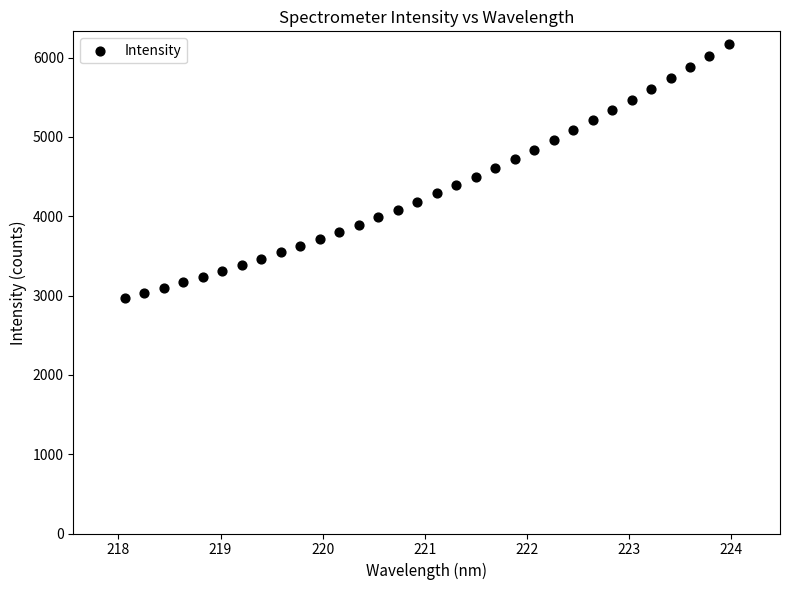

What is the range of X values (max minus min)?

5.9